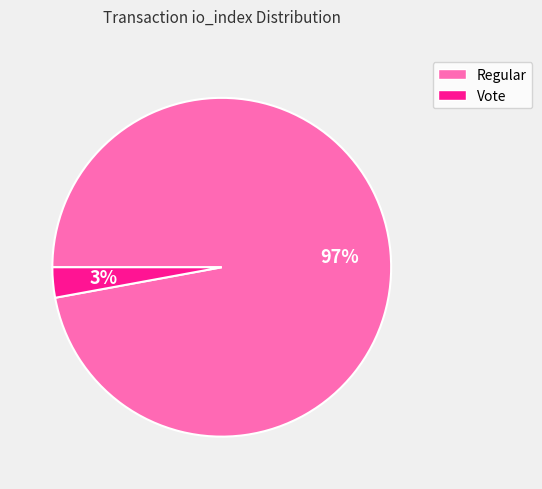

How many slices are in this pie chart?

2